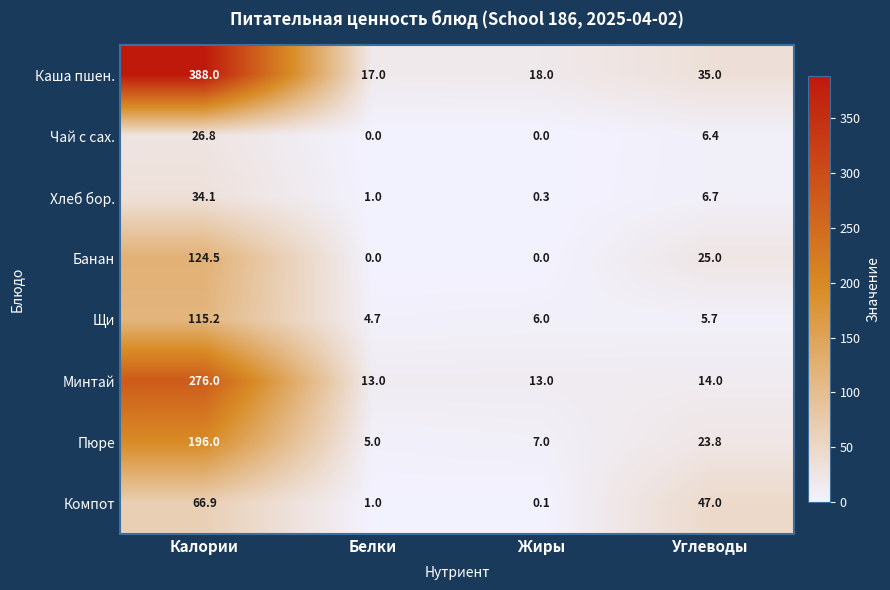

The value of Хлеб бор. at Углеводы is 3.5. True or false?

False